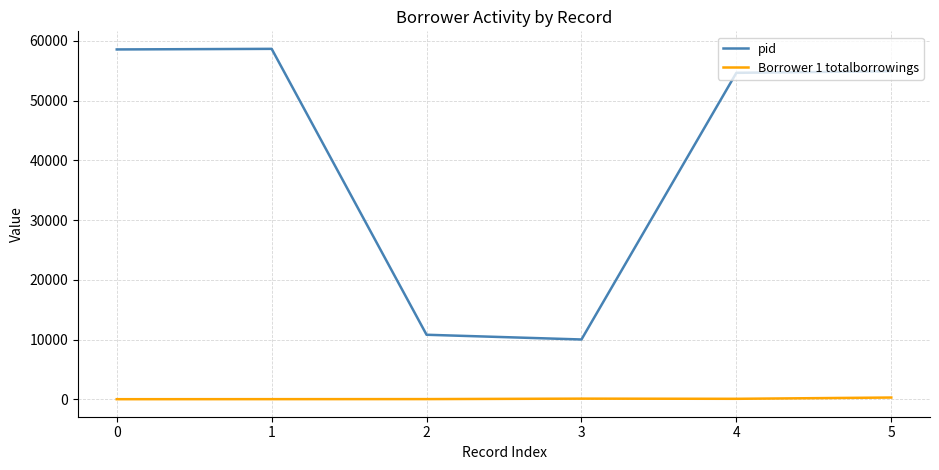

Which series has the widest spread of values?

pid